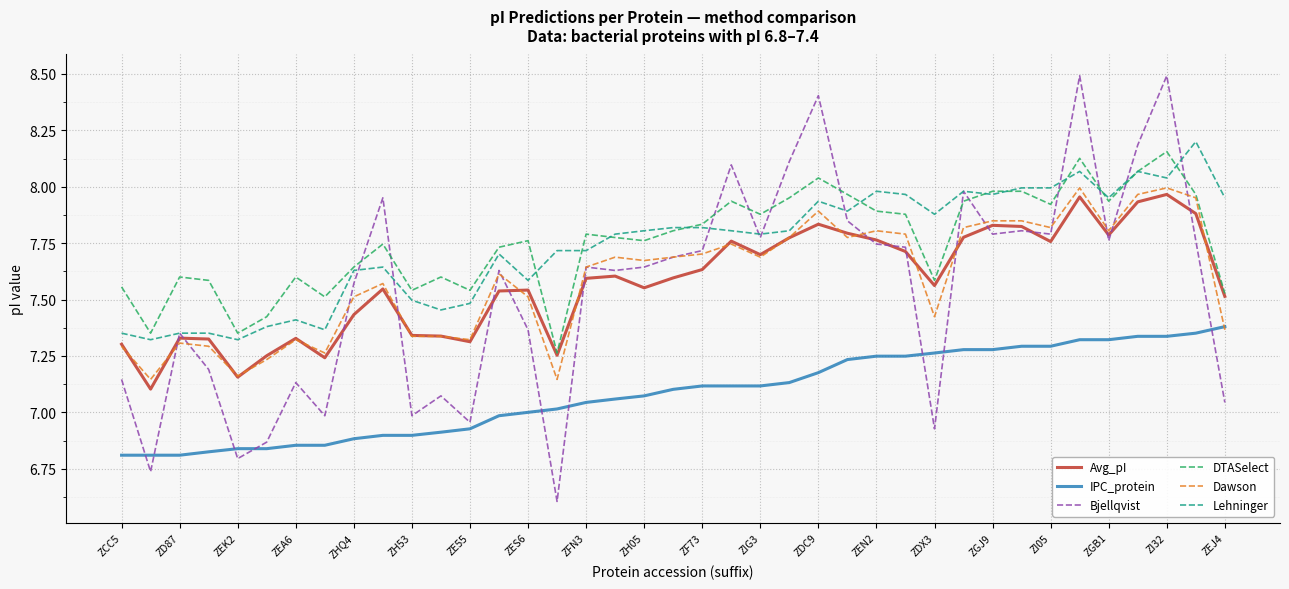

What is the greatest value displayed?

8.5